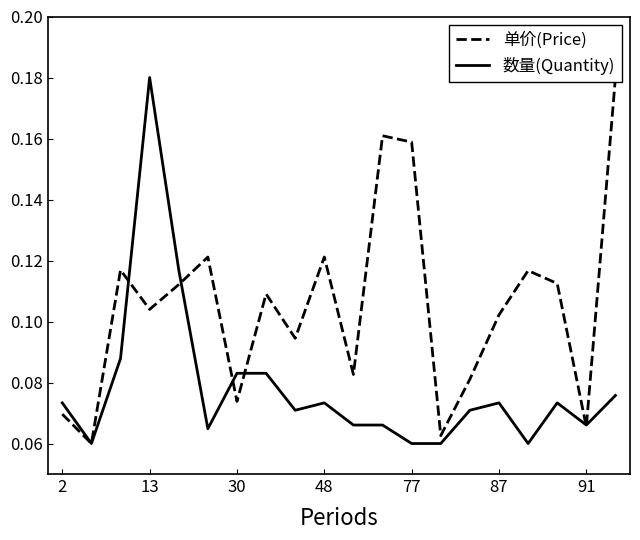

True or false: 单价(Price) has a value of 0.2 at 11.

False